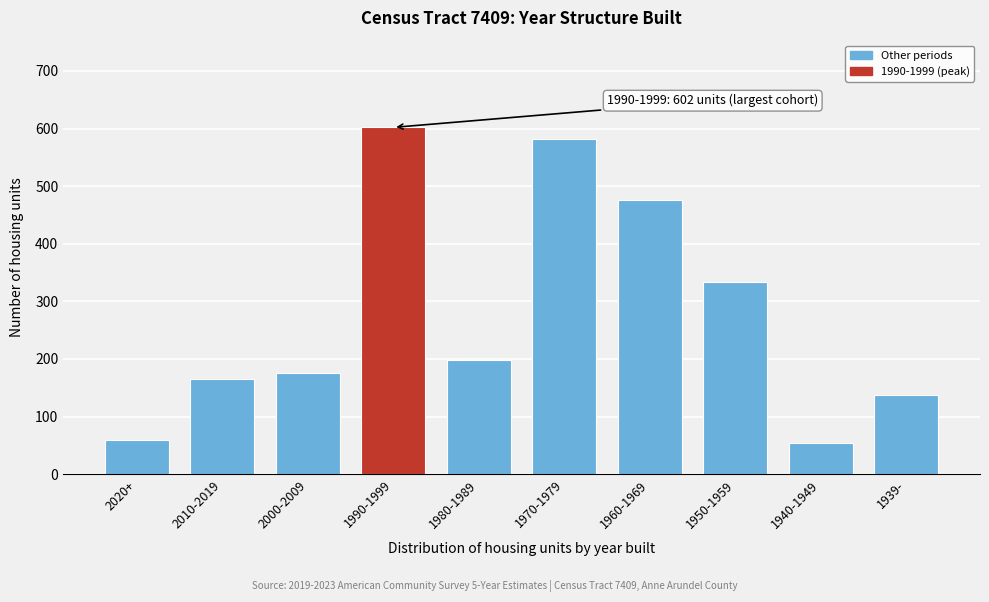

Reading left to right, what are all the values shown in this chart?

60	166	175	602	199	581	476	333	55	137